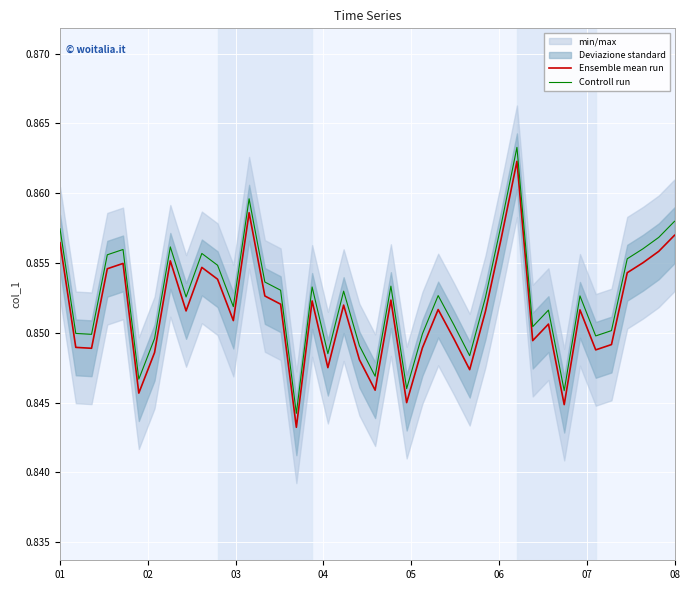

What is the value of the Controll run point at the 30th from the left?

0.9